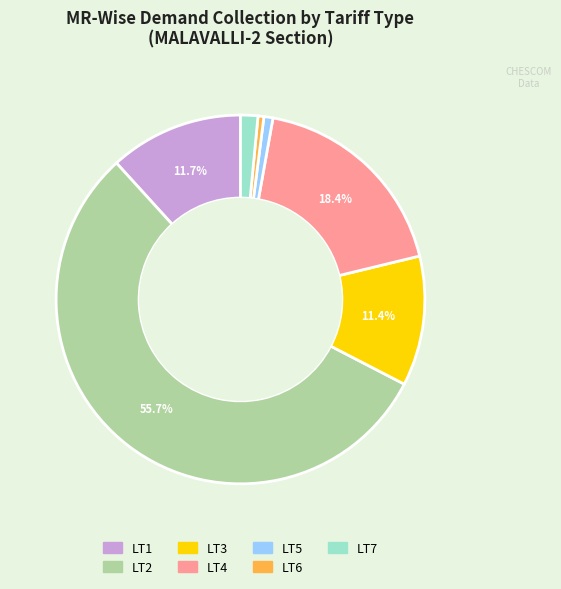

Between LT5 and LT2, which is larger?

LT2